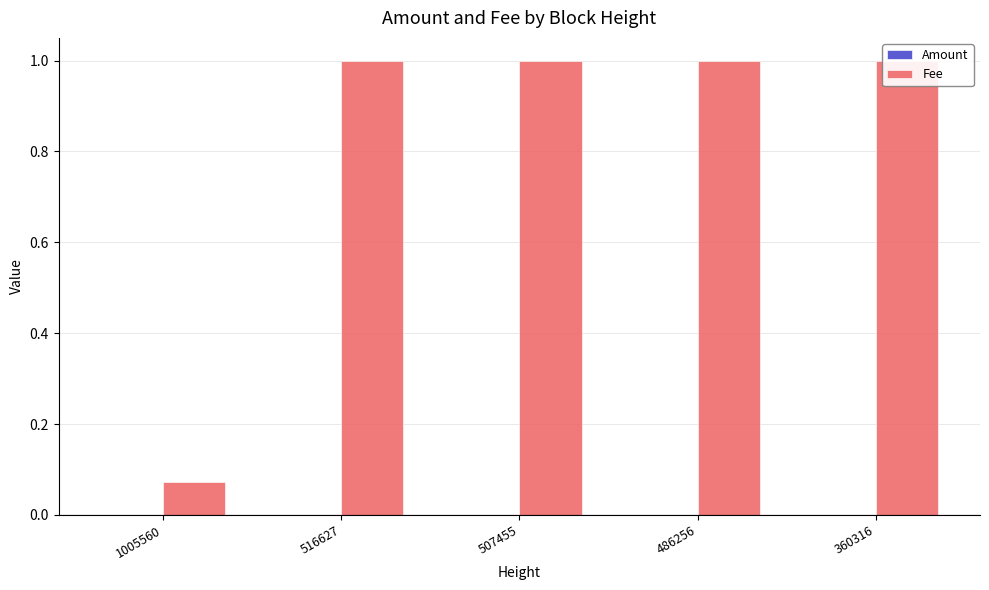

How many bars are there in each group?

2